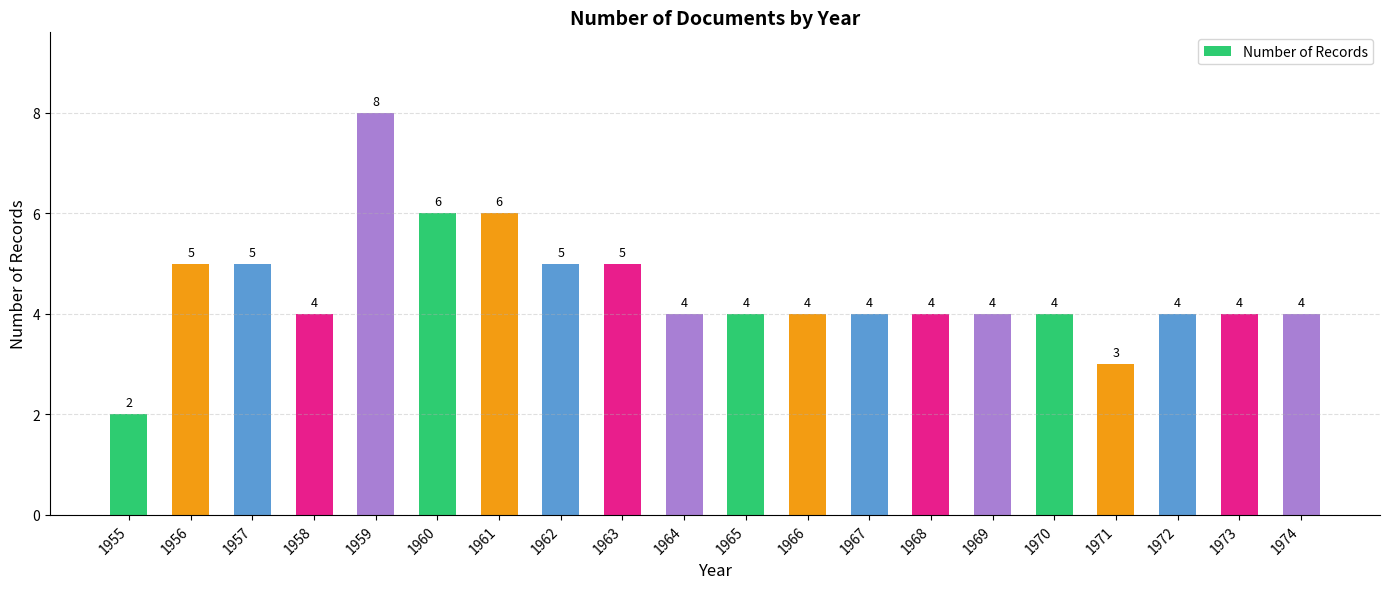

What is the sum of all values?

89